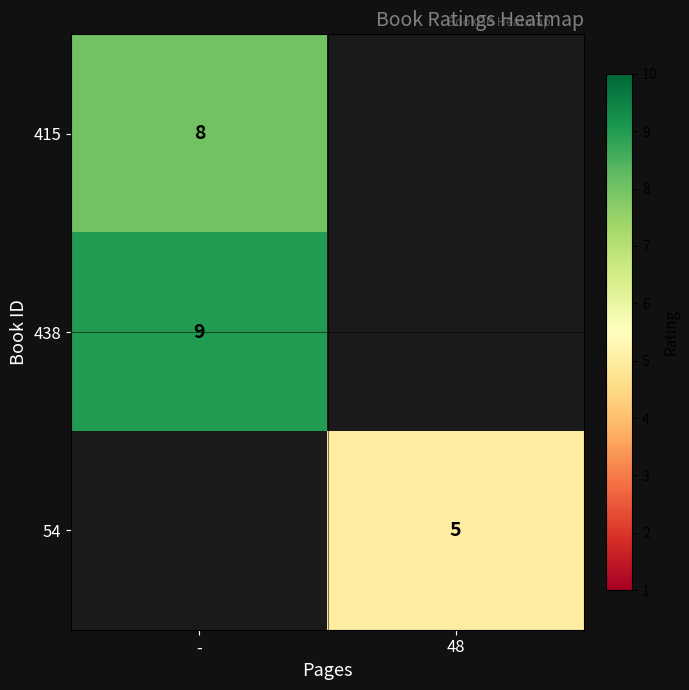

Count the number of data series in this chart.

3